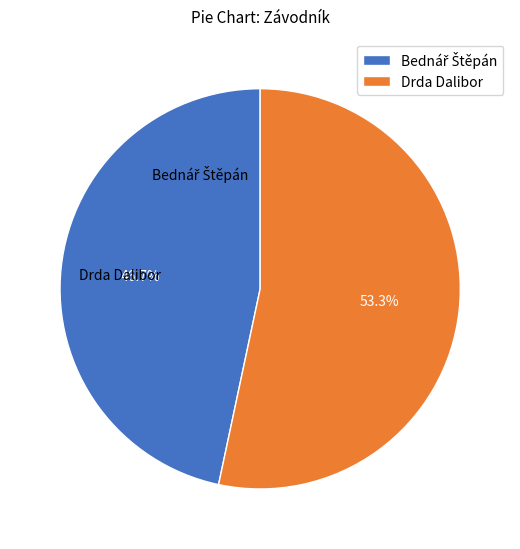

Which category has the biggest portion of the pie?

Drda Dalibor